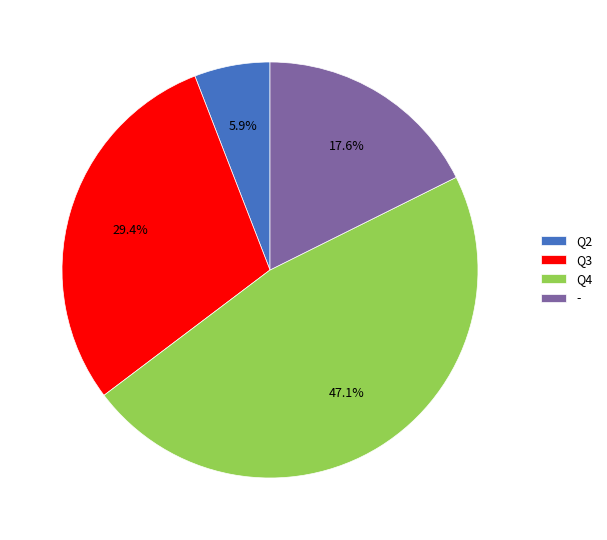

Does any single category account for the majority?

No